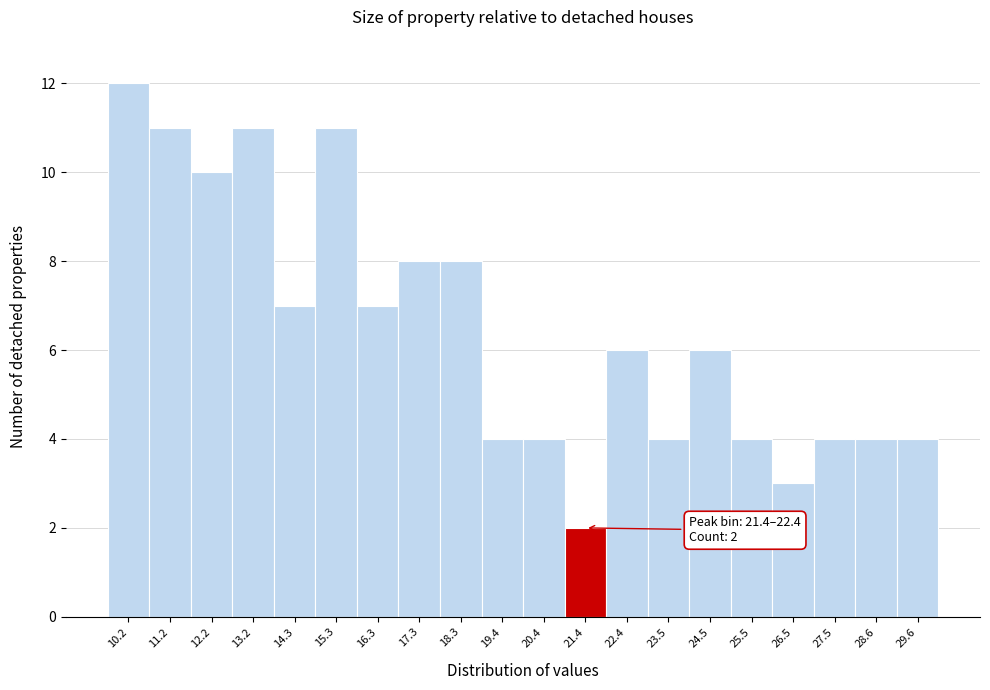

Reading left to right, extract all data points from this chart.

10.2=12	11.2=11	12.2=10	13.2=11	14.3=7	15.3=11	16.3=7	17.3=8	18.3=8	19.4=4	20.4=4	21.4=2	22.4=6	23.5=4	24.5=6	25.5=4	26.5=3	27.5=4	28.6=4	29.6=4